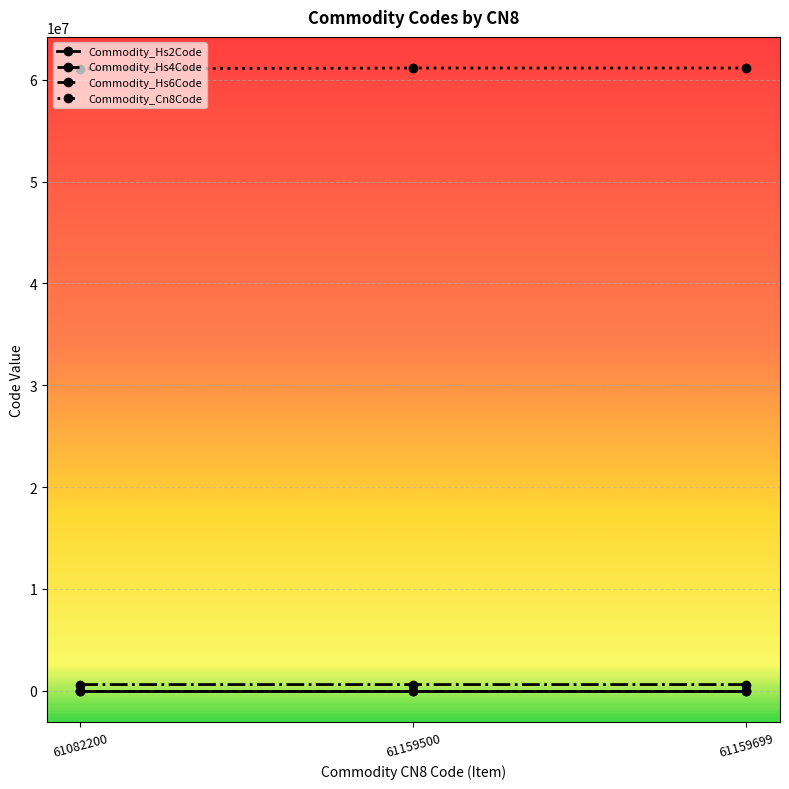

Is the value of Commodity_Hs6Code at 61159699 greater than the value of Commodity_Hs4Code at 61159500?

Yes